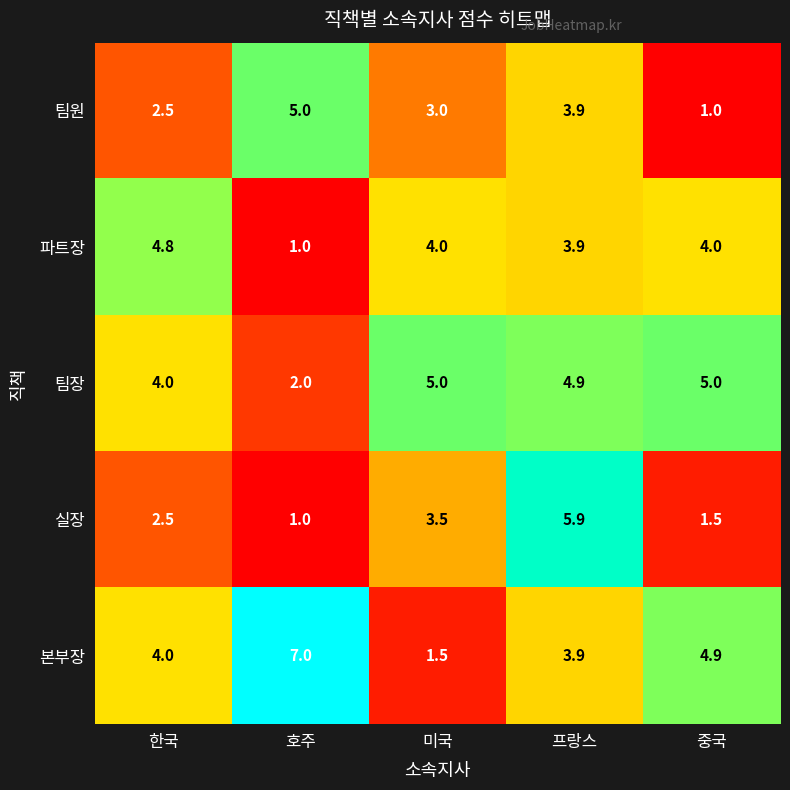

How many data points does each series have?

5